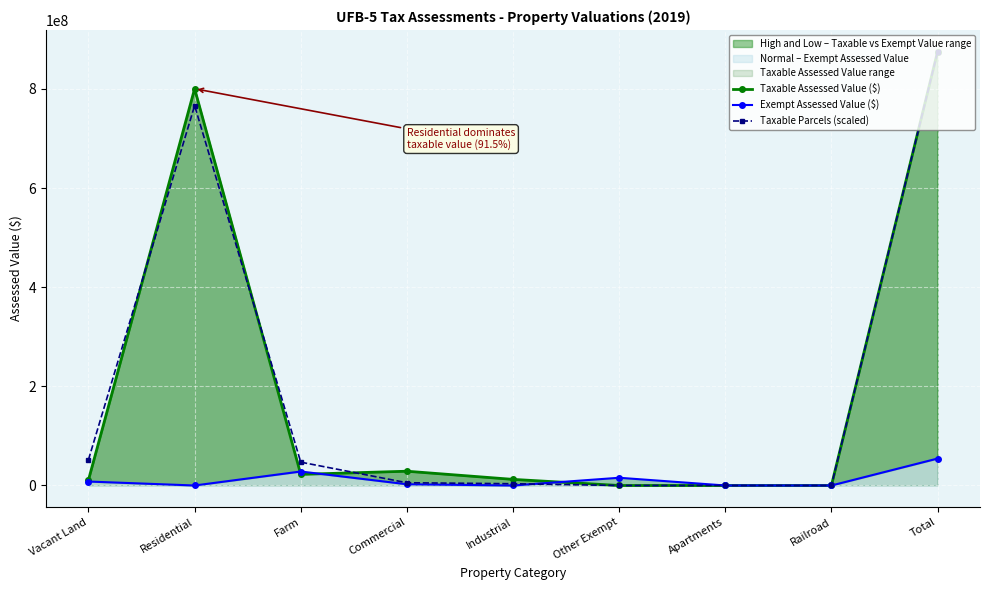

The Taxable Assessed Value ($) series shows 875277000.0 at Total. True or false?

True